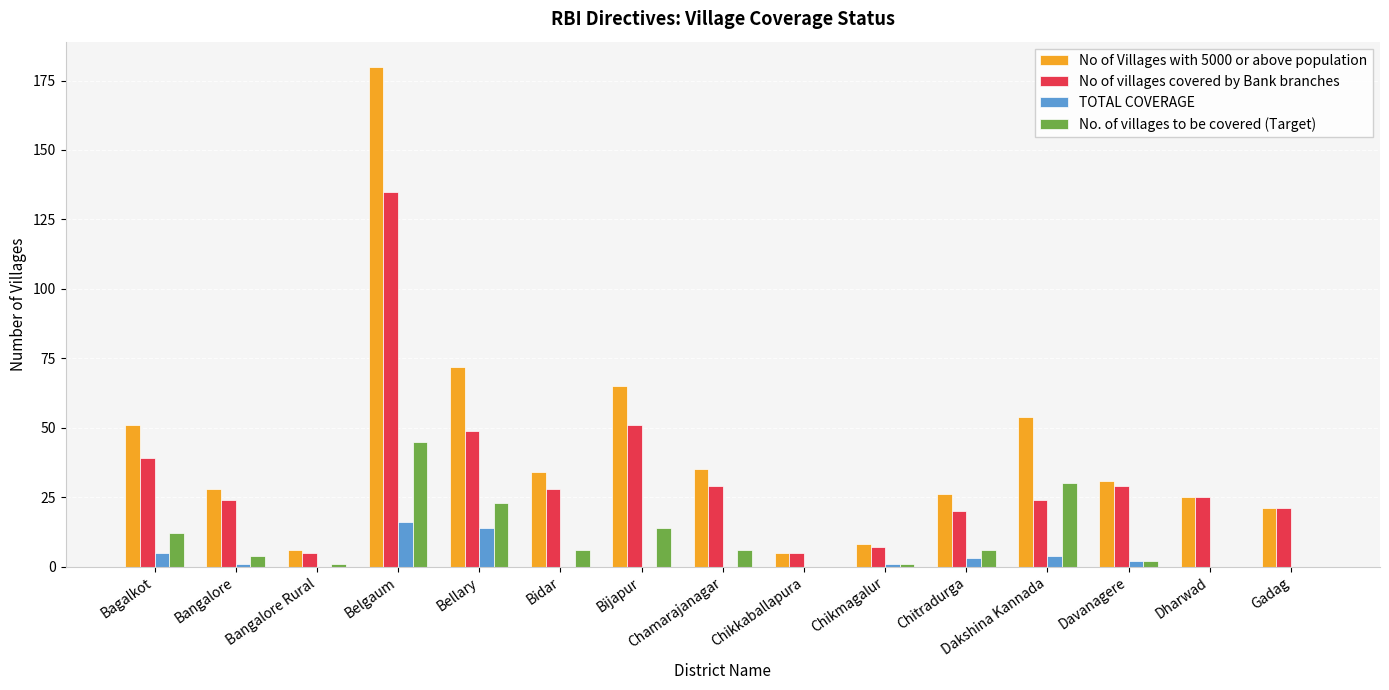

What is the average value of the No of villages covered by Bank branches series?

33